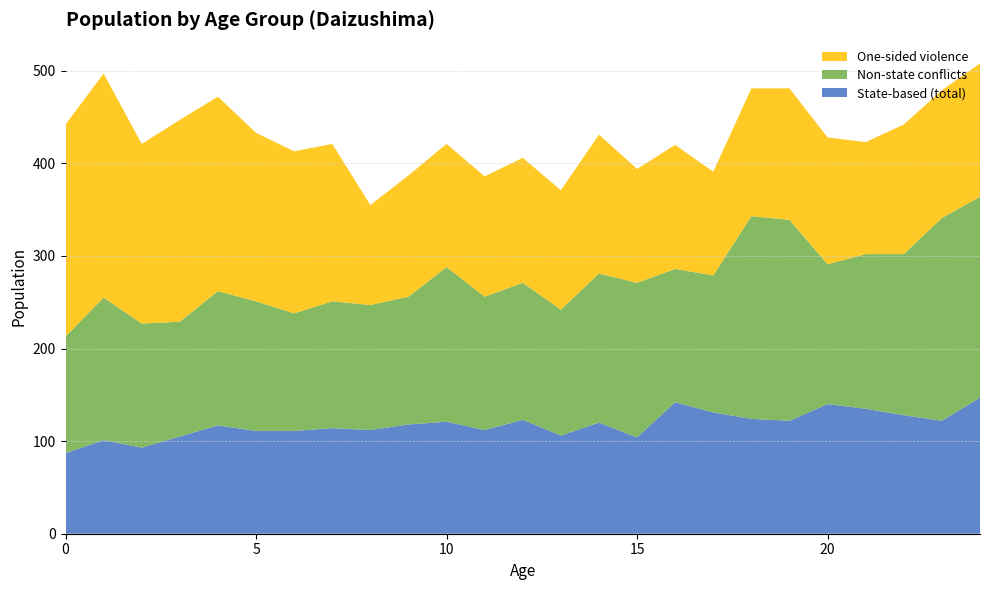

Reading left to right, extract all data points from this chart.

State-based (total): 0=87	1=101	2=93	3=105	4=117	5=111	6=111	7=114	8=112	9=118	10=121	11=112	12=123	13=106	14=120	15=104	16=142	17=131	18=124	19=122	20=140	21=135	22=128	23=122	24=147
Non-state conflicts: 0=126	1=154	2=134	3=124	4=145	5=140	6=127	7=137	8=135	9=138	10=167	11=144	12=148	13=136	14=161	15=167	16=144	17=148	18=219	19=217	20=151	21=167	22=174	23=219	24=217
One-sided violence: 0=229	1=242	2=194	3=218	4=210	5=182	6=175	7=170	8=108	9=131	10=133	11=130	12=135	13=129	14=150	15=123	16=134	17=112	18=138	19=142	20=137	21=121	22=140	23=138	24=144